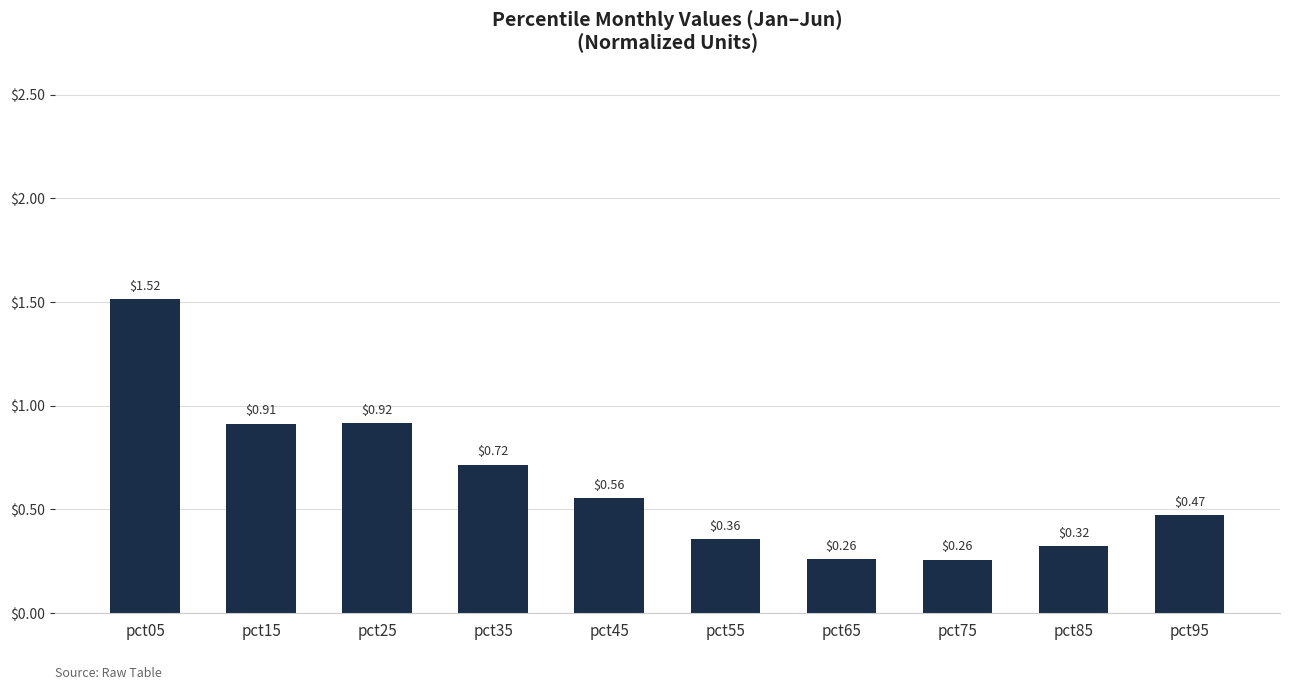

Which label corresponds to the largest value in the chart?

pct05